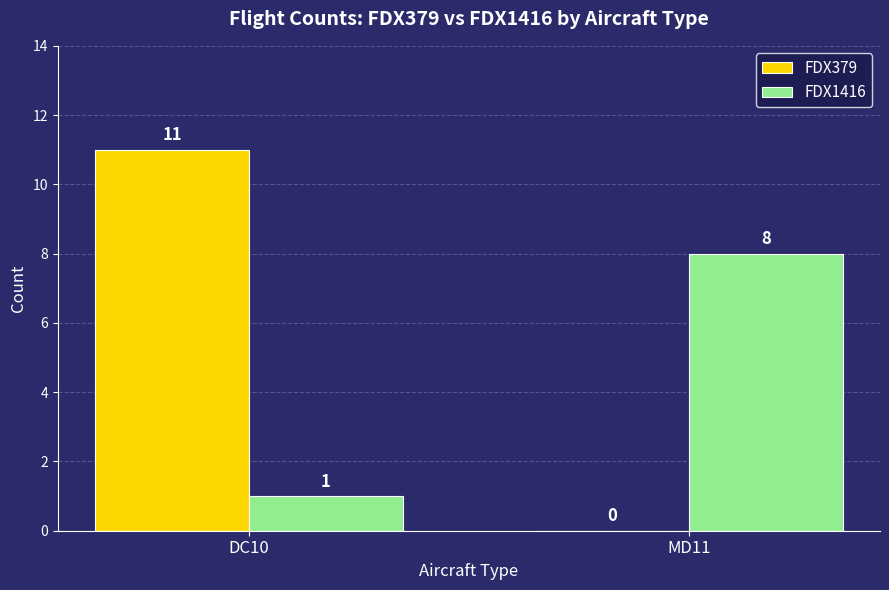

Which series changed the most between DC10 and MD11?

FDX379